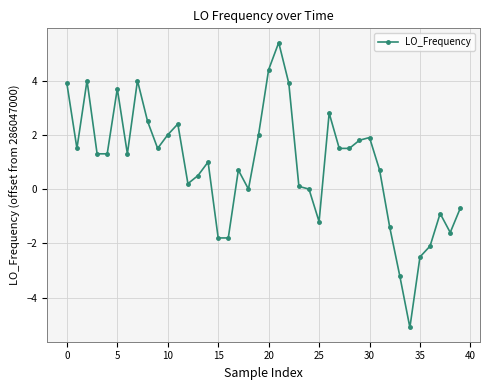

Reading left to right, transcribe all the data shown in this chart.

3.9	1.5	4.0	1.3	1.3	3.7	1.3	4.0	2.5	1.5	2.0	2.4	0.2	0.5	1.0	-1.8	-1.8	0.7	0.0	2.0	4.4	5.4	3.9	0.1	0.0	-1.2	2.8	1.5	1.5	1.8	1.9	0.7	-1.4	-3.2	-5.1	-2.5	-2.1	-0.9	-1.6	-0.7